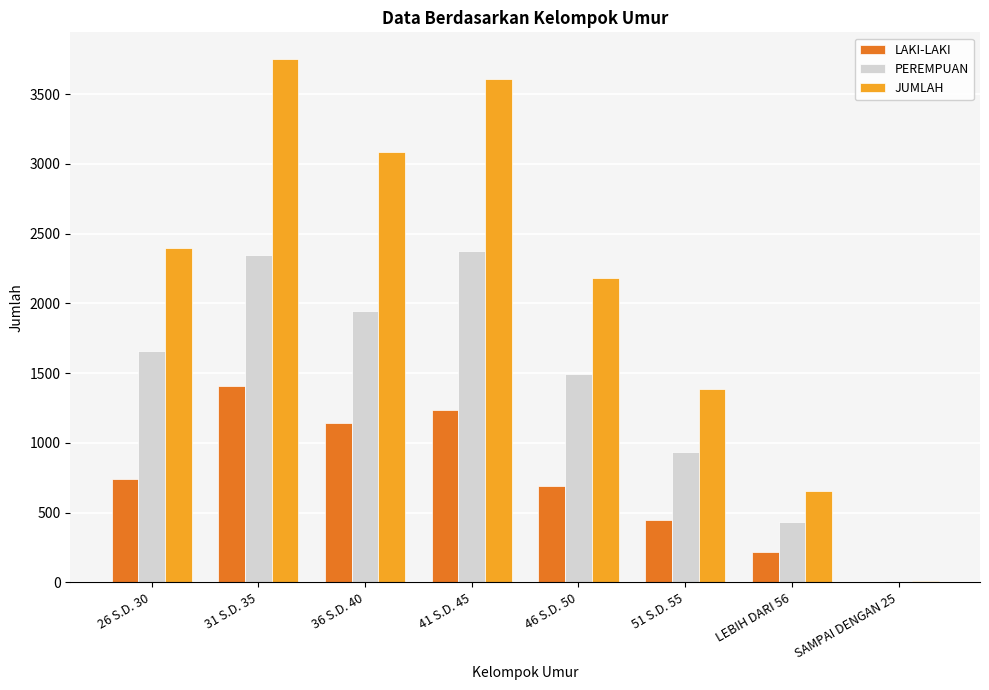

What is the maximum value shown in the chart?

3755